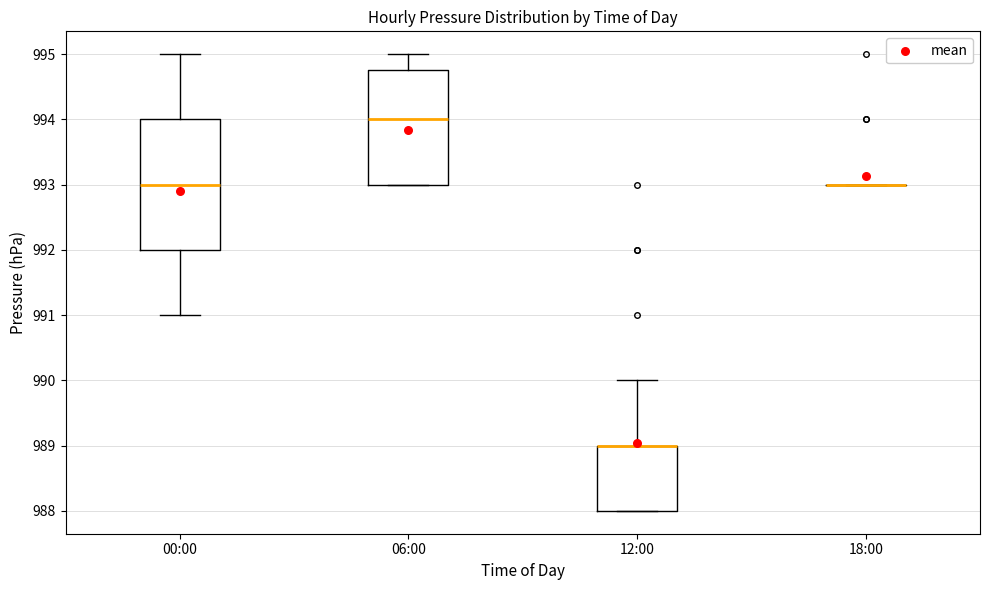

Reading left to right, transcribe this box plot: for each box, give where its median line is, the range the box spans, and where its two whiskers end, as read against the y-axis. The values are not printed on the chart, so give them approximately, as read against the axis.

00:00: median 993.0, box 992.0 to 994.0, whiskers 991.0 to 995.0
06:00: median 994.0, box 993.0 to 994.8, whiskers 993.0 to 995.0
12:00: median 989.0 (drawn on the box's upper edge), box 988.0 to 989.0, whiskers 988.0 to 990.0
18:00: box collapsed to a line at 993.0, whiskers 993.0 to 993.0